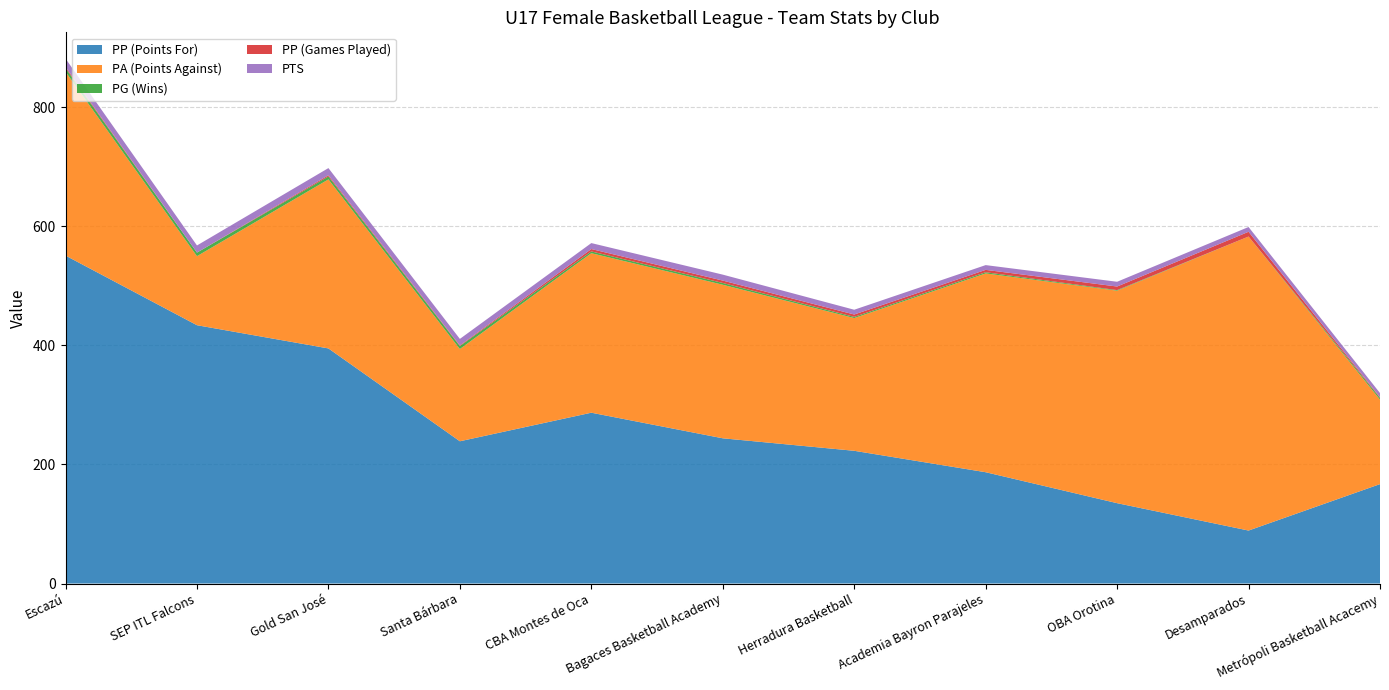

Reading left to right, list all the values displayed in this chart.

PP (Points For): 551	434	395	239	287	244	223	187	135	89	167
PA (Points Against): 309	116	284	155	268	258	223	334	357	494	142
PG (Wins): 6	6	5	5	3	3	2	2	1	0	3
PP (Games Played): 2	0	2	1	4	4	4	4	6	8	1
PTS: 14	12	12	11	10	10	8	8	8	8	7